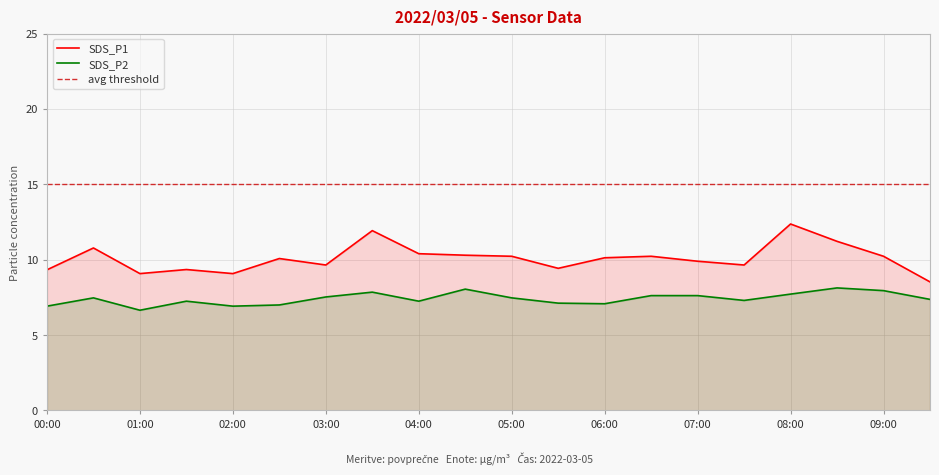

Reading left to right, transcribe all the data shown in this chart.

SDS_P1: 9.3	10.8	9.1	9.3	9.1	10.1	9.7	11.9	10.4	10.3	10.2	9.4	10.1	10.2	9.9	9.7	12.4	11.2	10.2	8.5
SDS_P2: 6.9	7.5	6.7	7.2	6.9	7.0	7.5	7.8	7.2	8.1	7.5	7.1	7.1	7.6	7.6	7.3	7.7	8.1	8.0	7.4